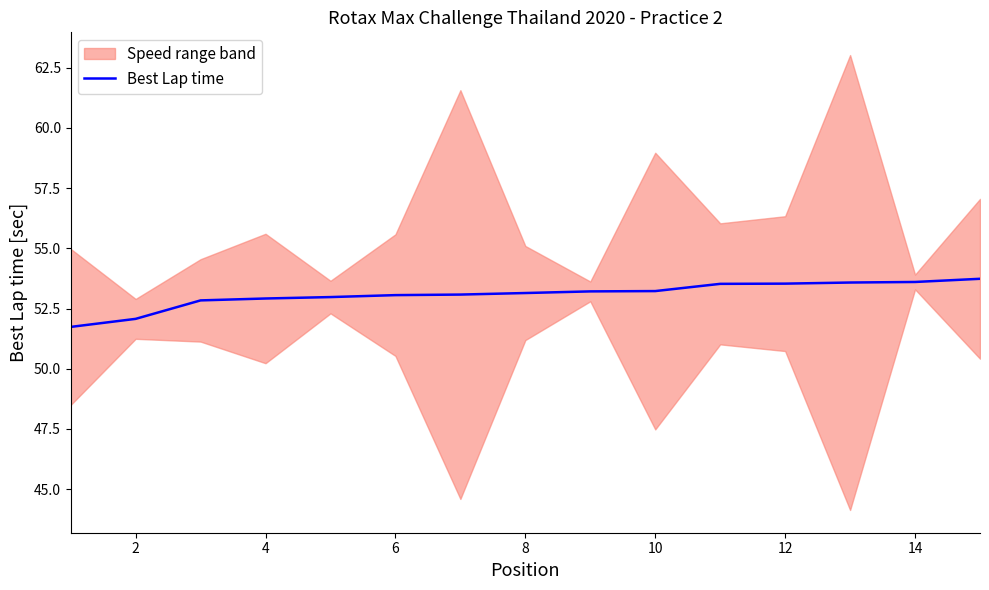

What is the value of the 5th point from the left?

53.0